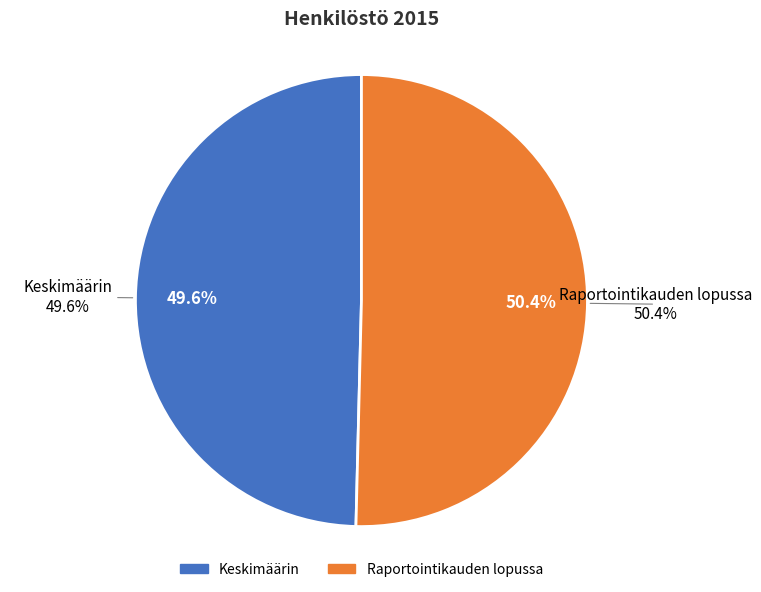

Is there any slice that represents more than half of the pie?

Yes